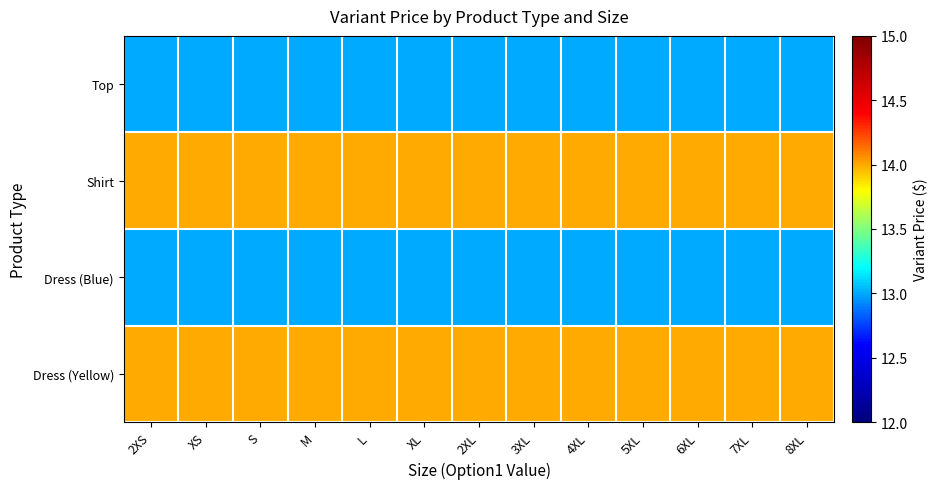

Which series has the largest range (max minus min)?

Top